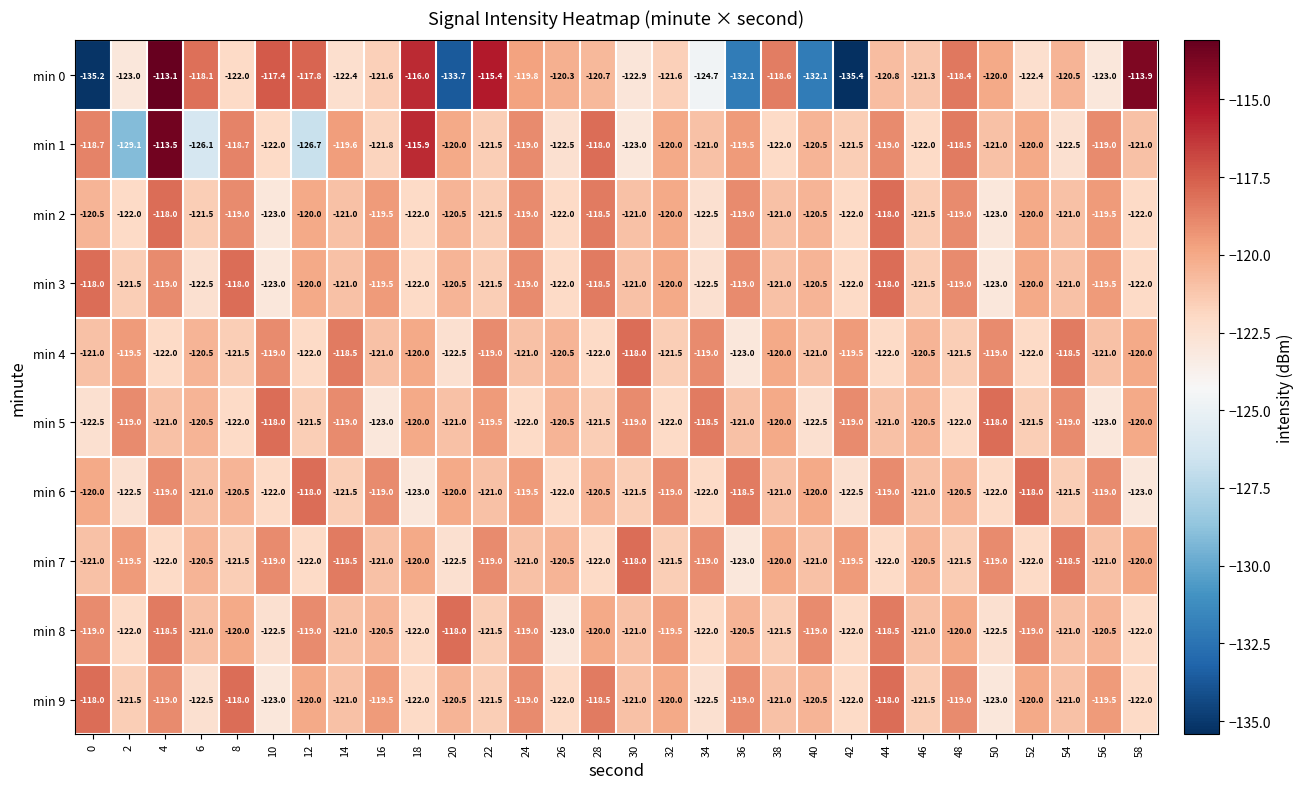

The min 5 series shows -122.0 at 32. True or false?

True